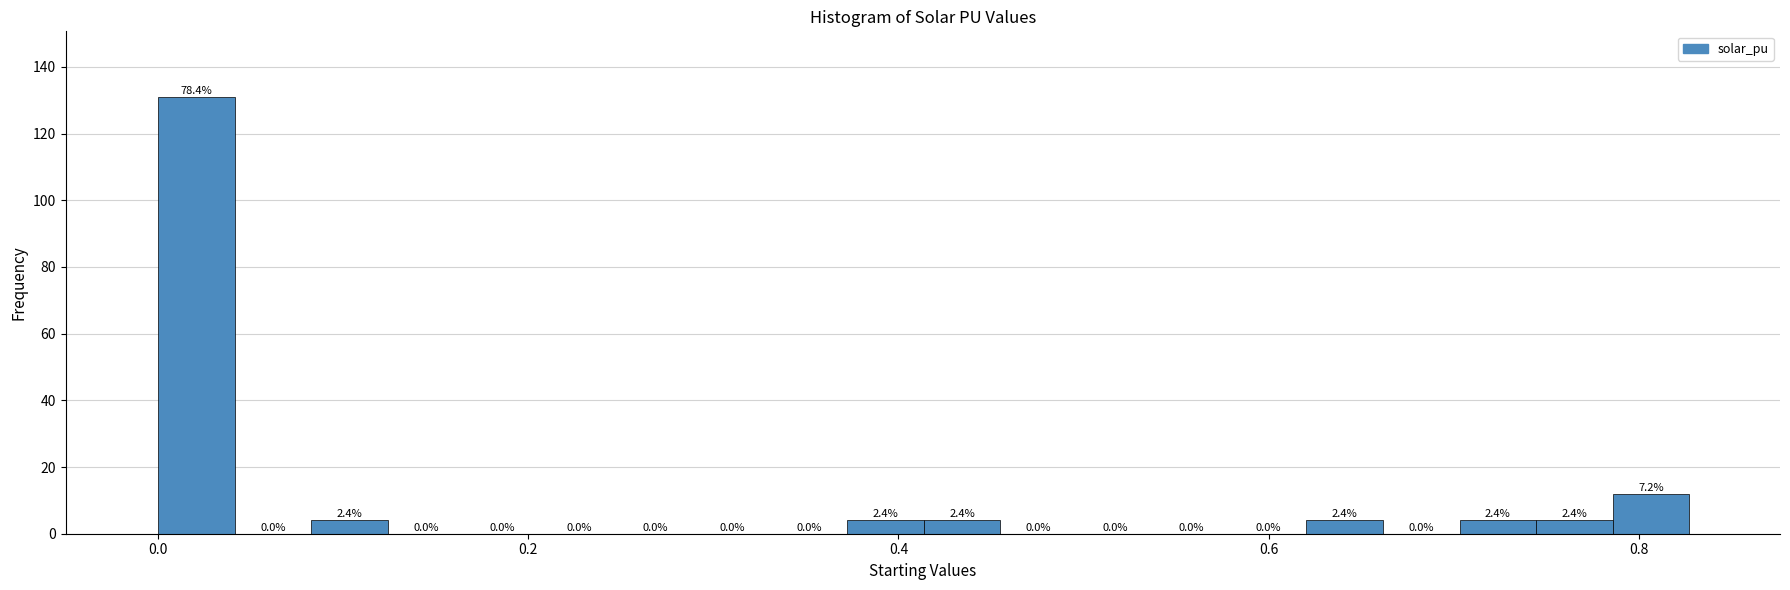

Around what value on the x-axis is the tallest bar? Give the approximate position of its centre, as read against the axis.

0.02